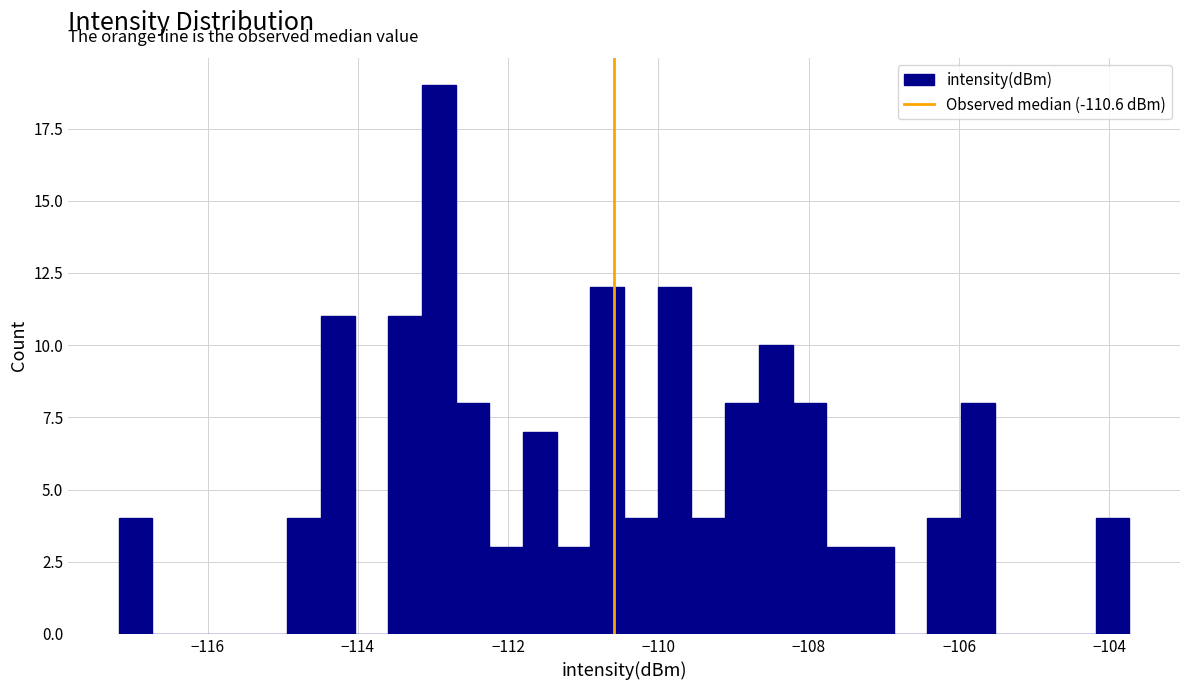

Around what value on the x-axis is the tallest bar? Give the approximate position of its centre, as read against the axis.

-113.0